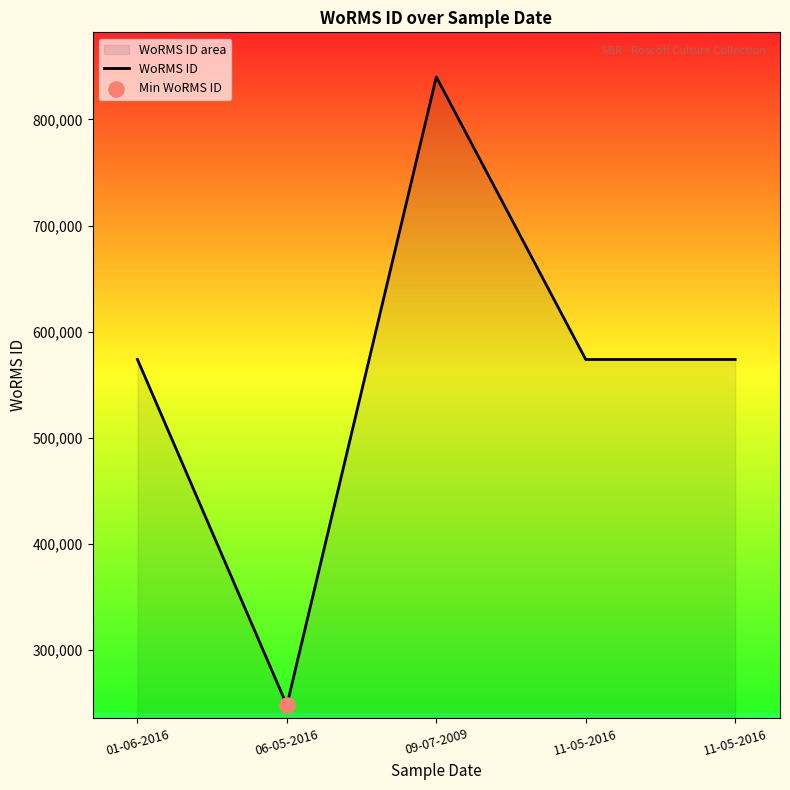

Between 01-06-2016 and 09-07-2009, which is larger?

09-07-2009